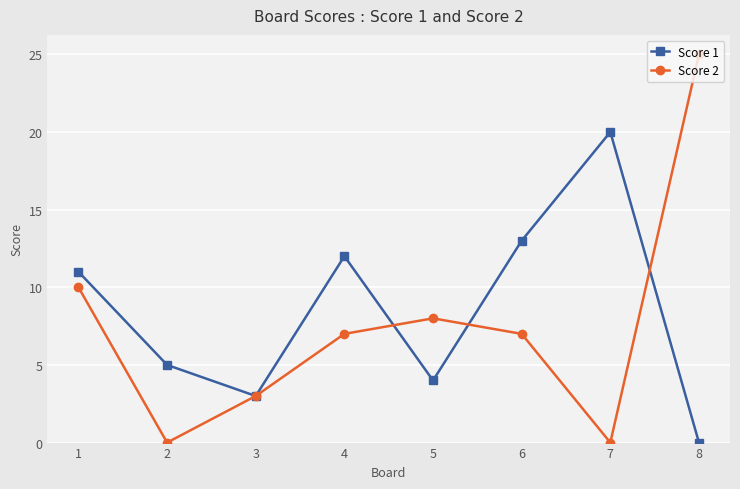

Which series ends up on top after the final intersection of Score 2 and Score 1?

Score 2